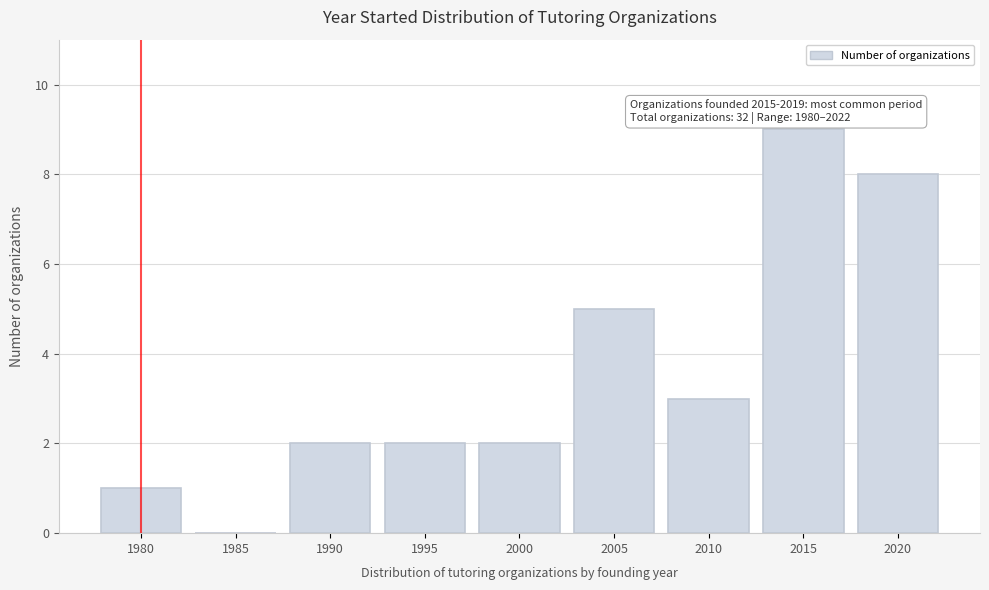

Reading left to right, list all the values displayed in this chart.

1980=1	1985=0	1990=2	1995=2	2000=2	2005=5	2010=3	2015=9	2020=8